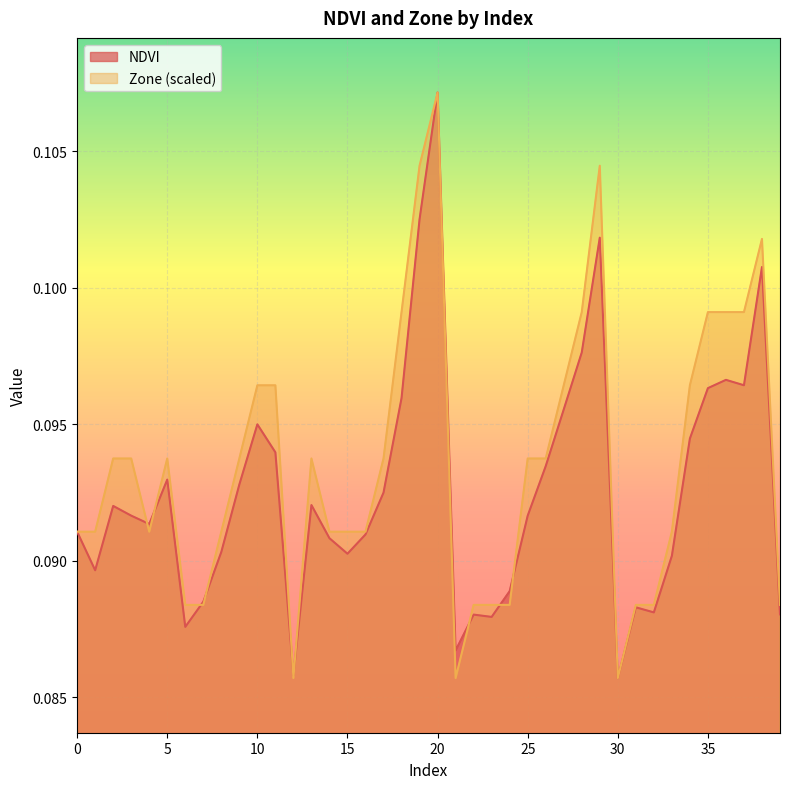

Is the value of NDVI at 5 greater than the value of Zone at 17?

No